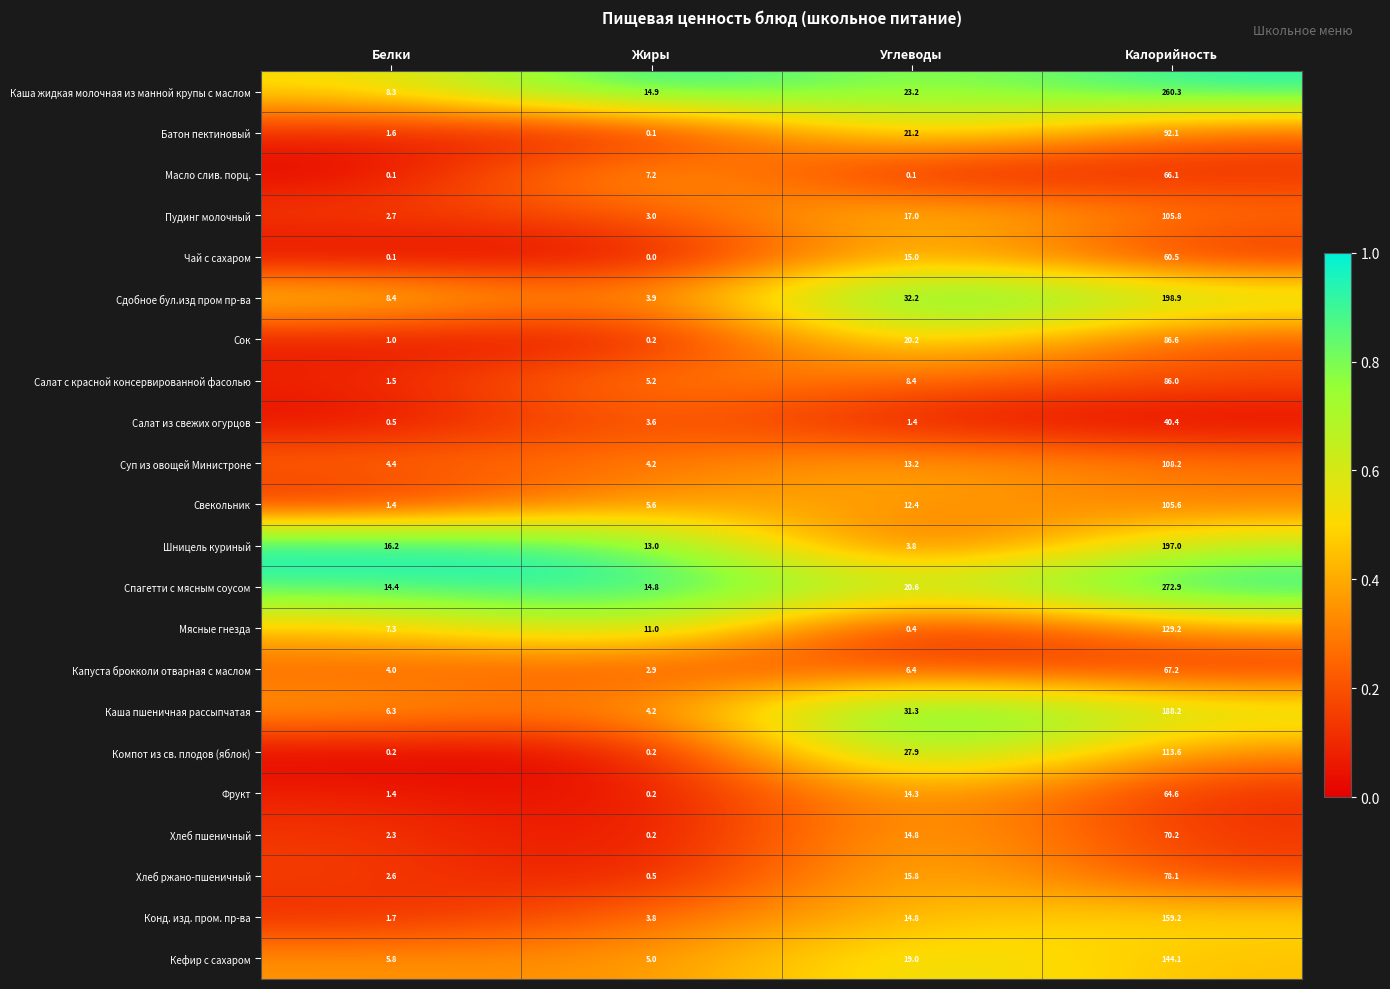

What is the difference between the Каша жидкая молочная из манной крупы с маслом values at Калорийность and Углеводы?

237.1